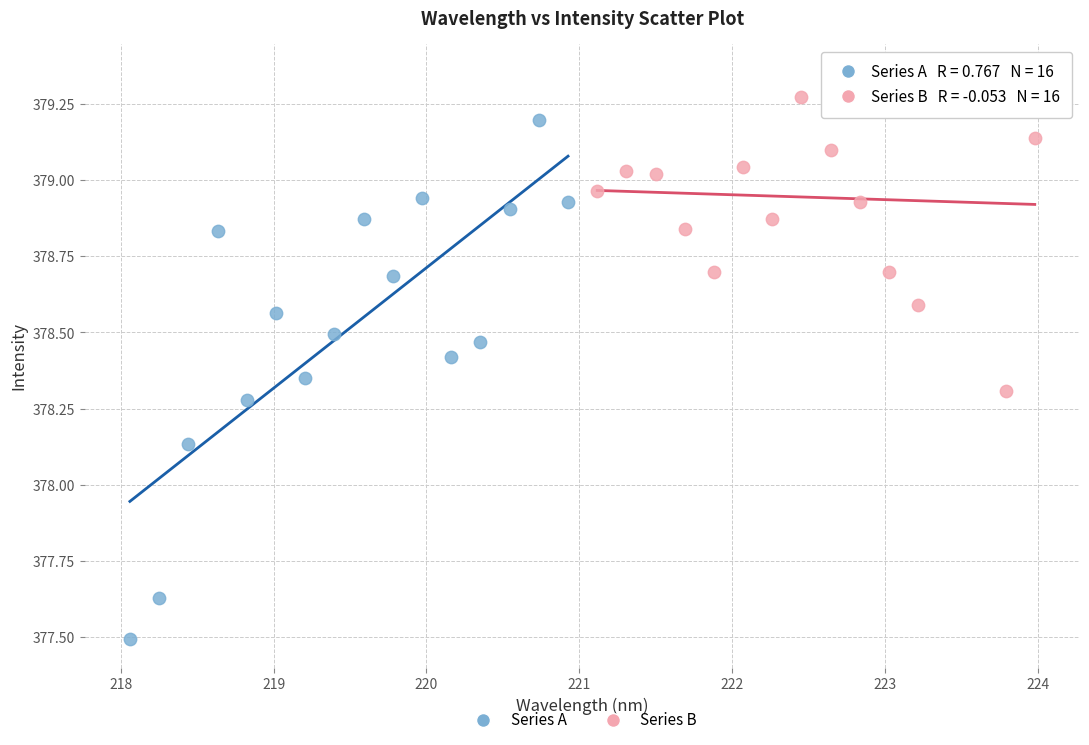

Which series contains the lowest Y value?

Series A